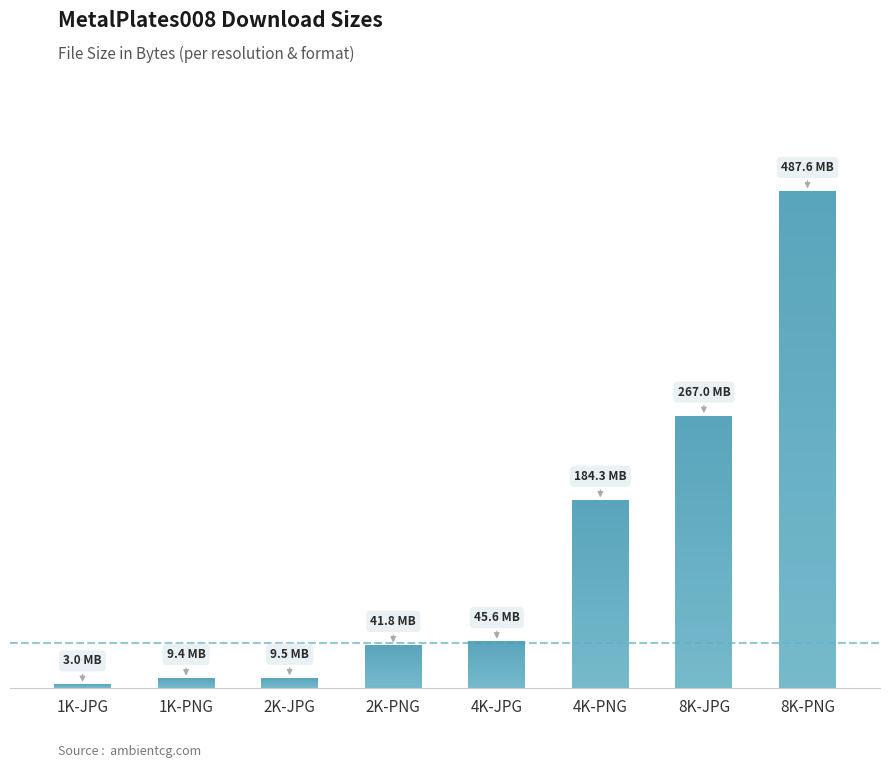

At which label is the value closest to 245313107?

8K-JPG